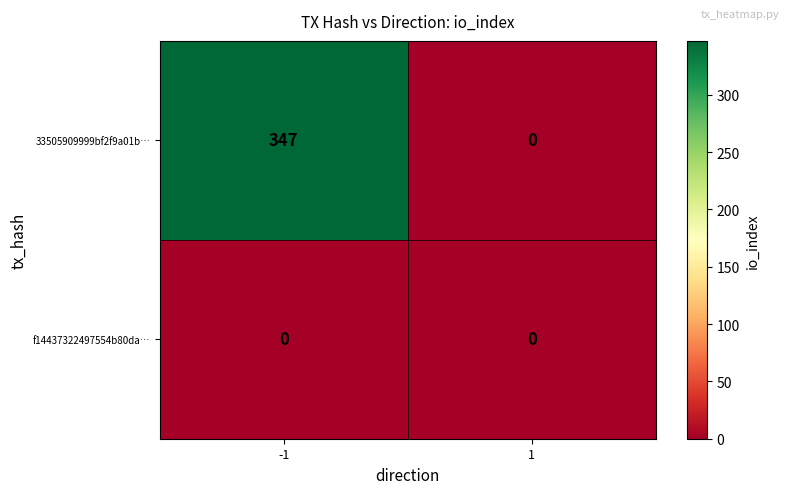

List the series in order of their peak value, lowest first.

f14437322497554b80da…, 33505909999bf2f9a01b…